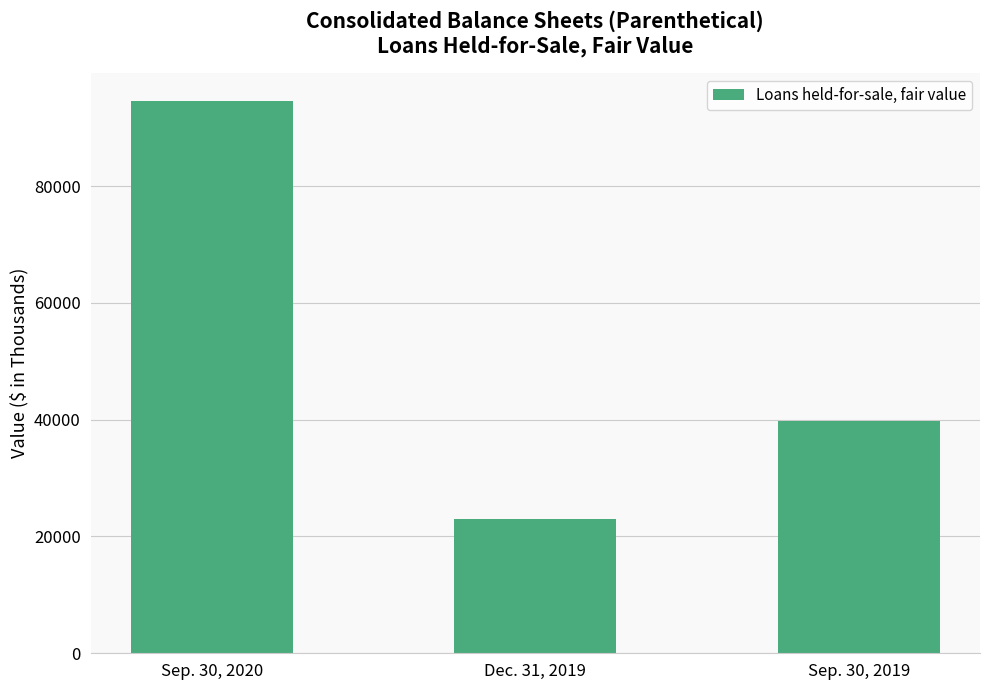

Approximately how many times larger is the value at Dec. 31, 2019 compared to Sep. 30, 2020?

0.2